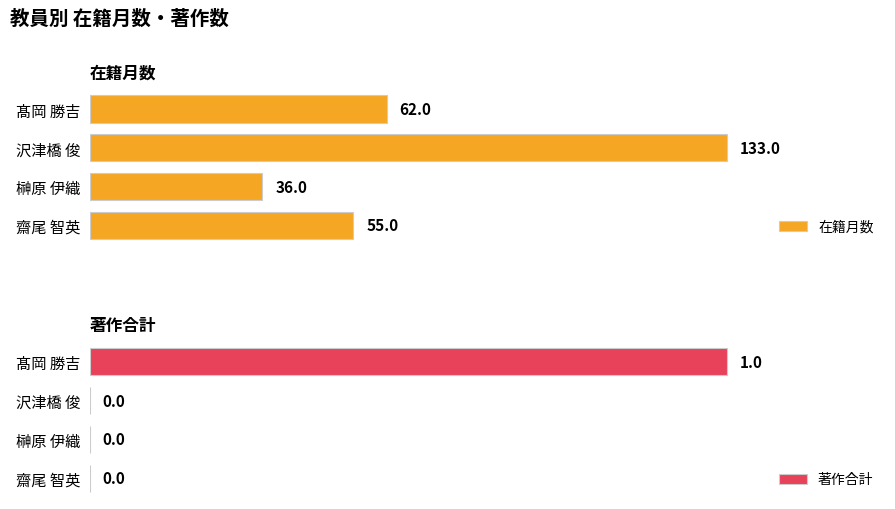

Reading right to left, list all the values displayed in this chart.

在籍月数: 3=62	2=133	1=36	0=55
著作合計: 3=1	2=0	1=0	0=0